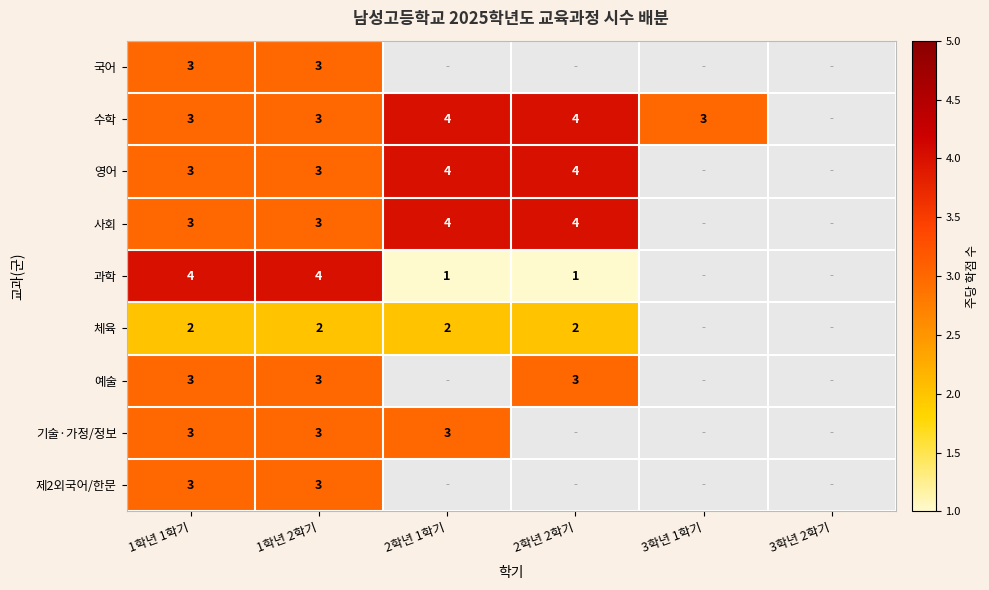

The value of 수학 at 2학년 2학기 is 2. True or false?

False